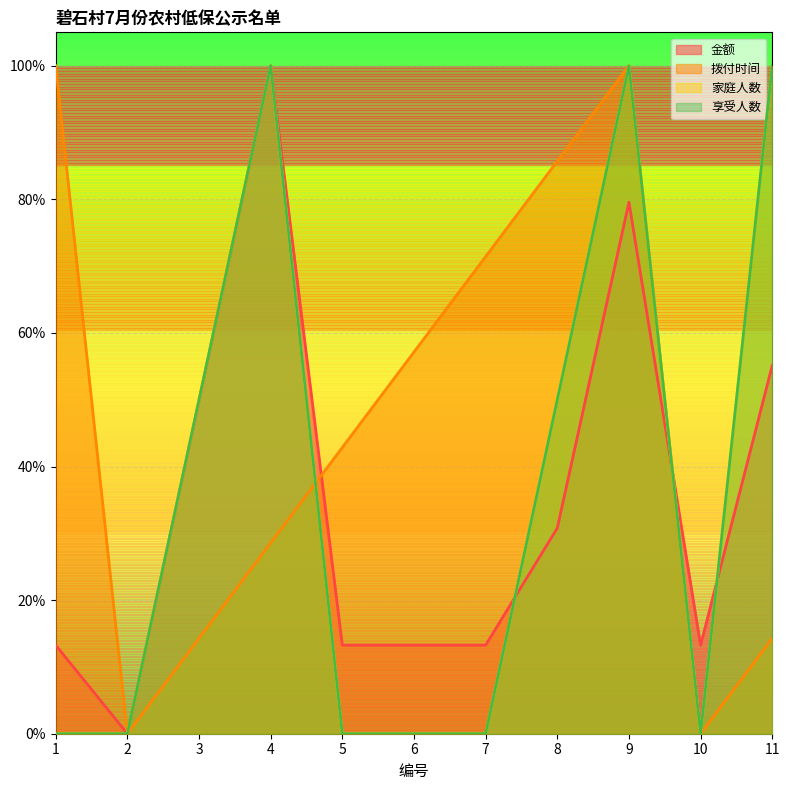

What is the highest value of the 金额 series?

1.0